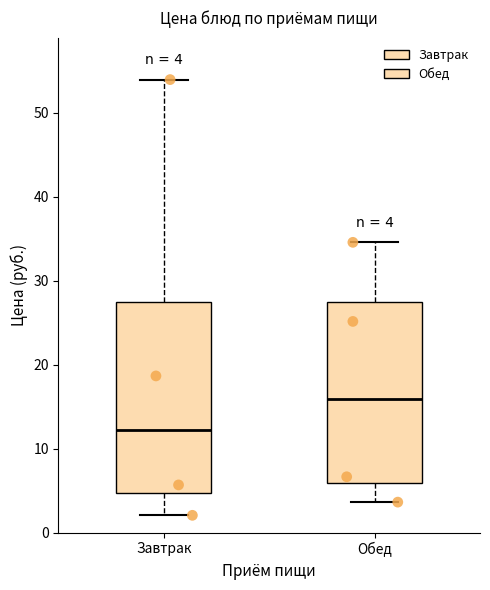

Which box's median line is the highest?

Обед